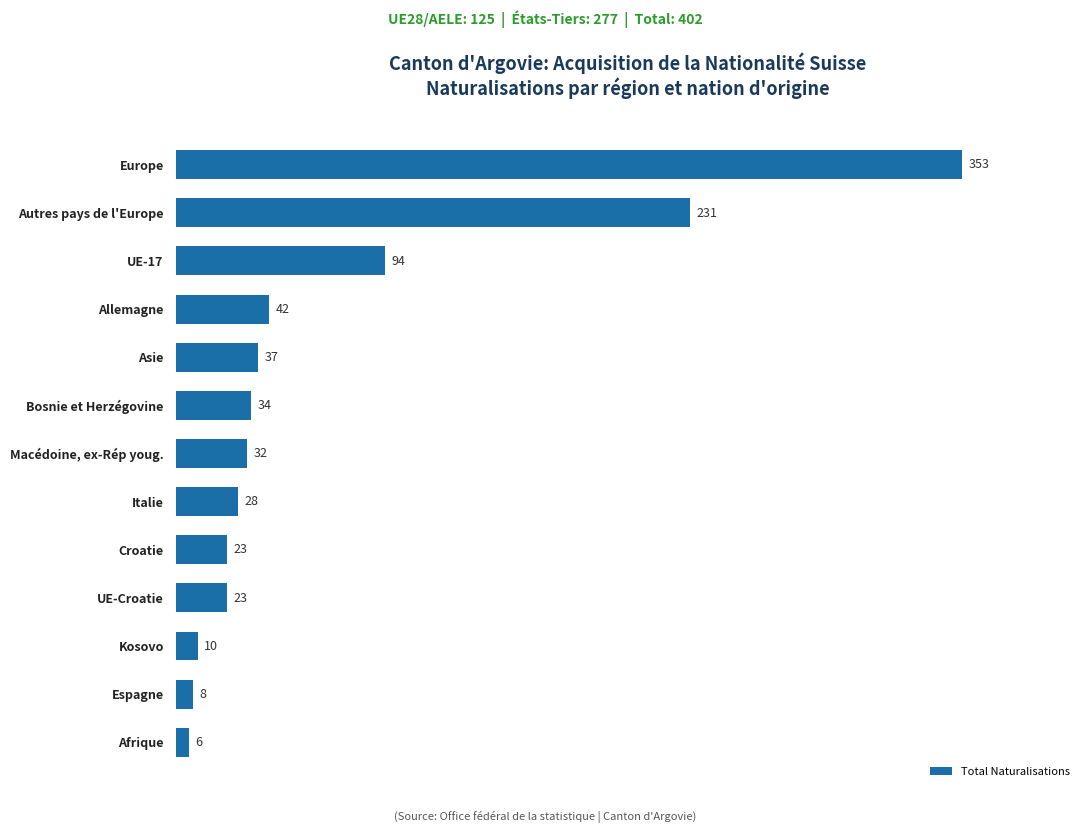

Reading bottom to top, extract all data points from this chart.

6	8	10	23	23	28	32	34	37	42	94	231	353